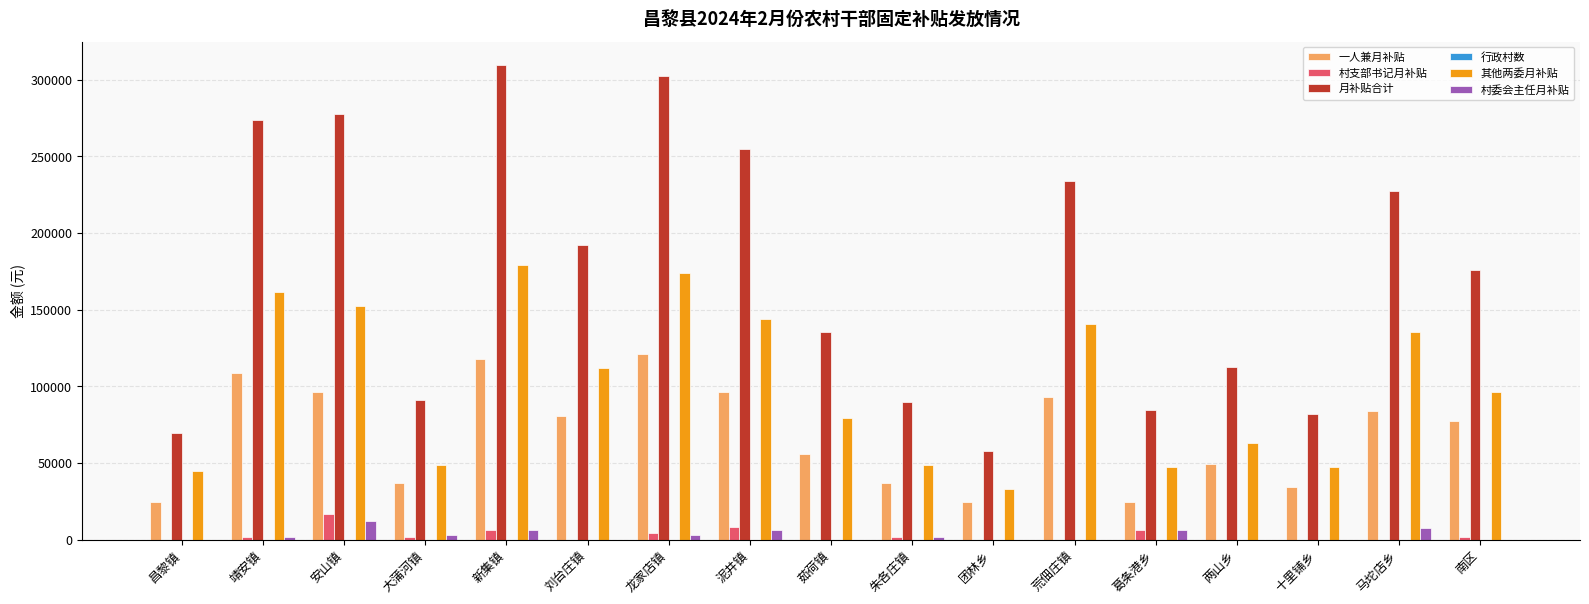

The value of 村支部书记月补贴 at 两山乡 is 10348.1. True or false?

False